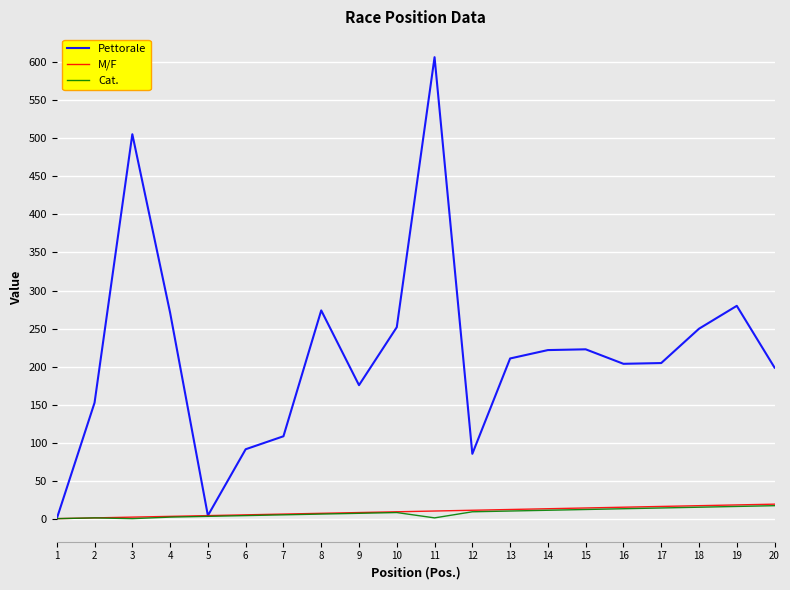

What is the greatest value displayed?

606